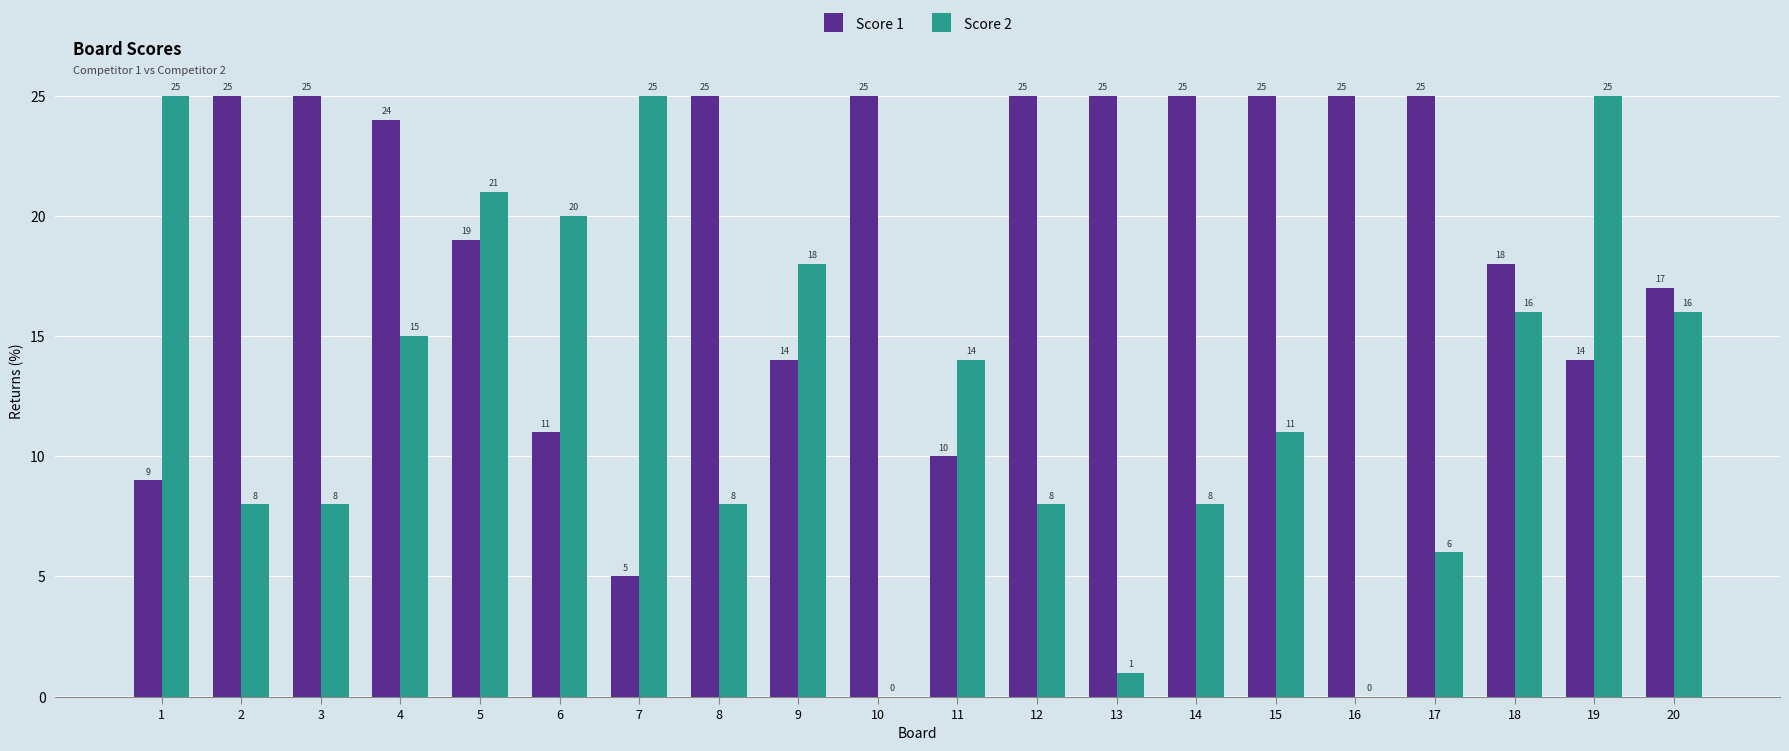

Between 16 and 20, which series saw the biggest shift?

Score 2